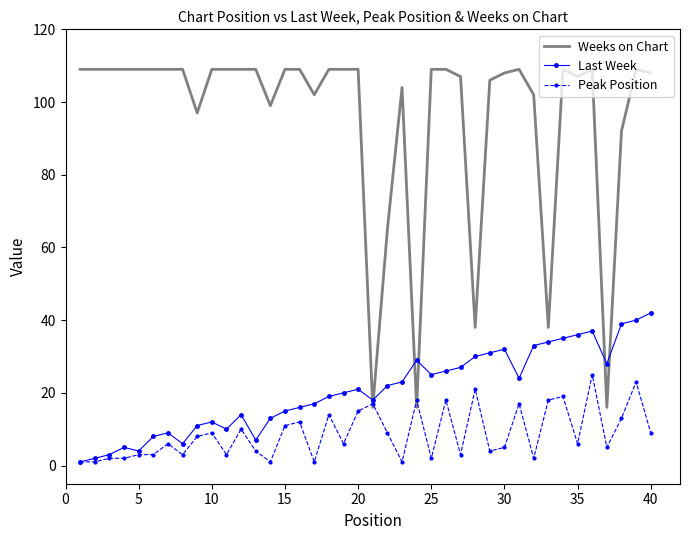

Which series has the largest range (max minus min)?

Weeks on Chart